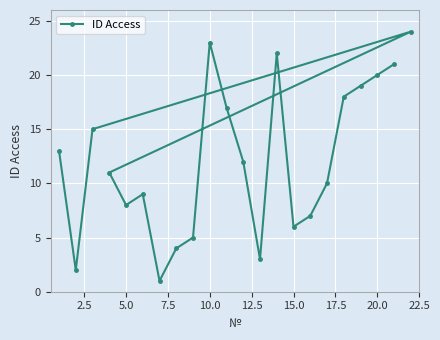

The chart shows a value of 8 at 5.0. True or false?

True